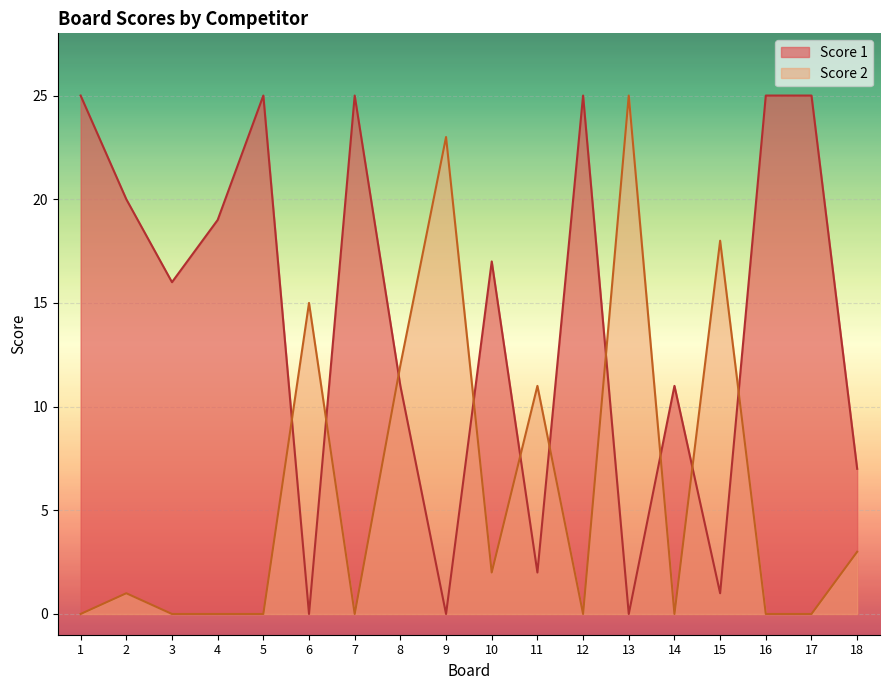

How many lines are shown in the chart?

2